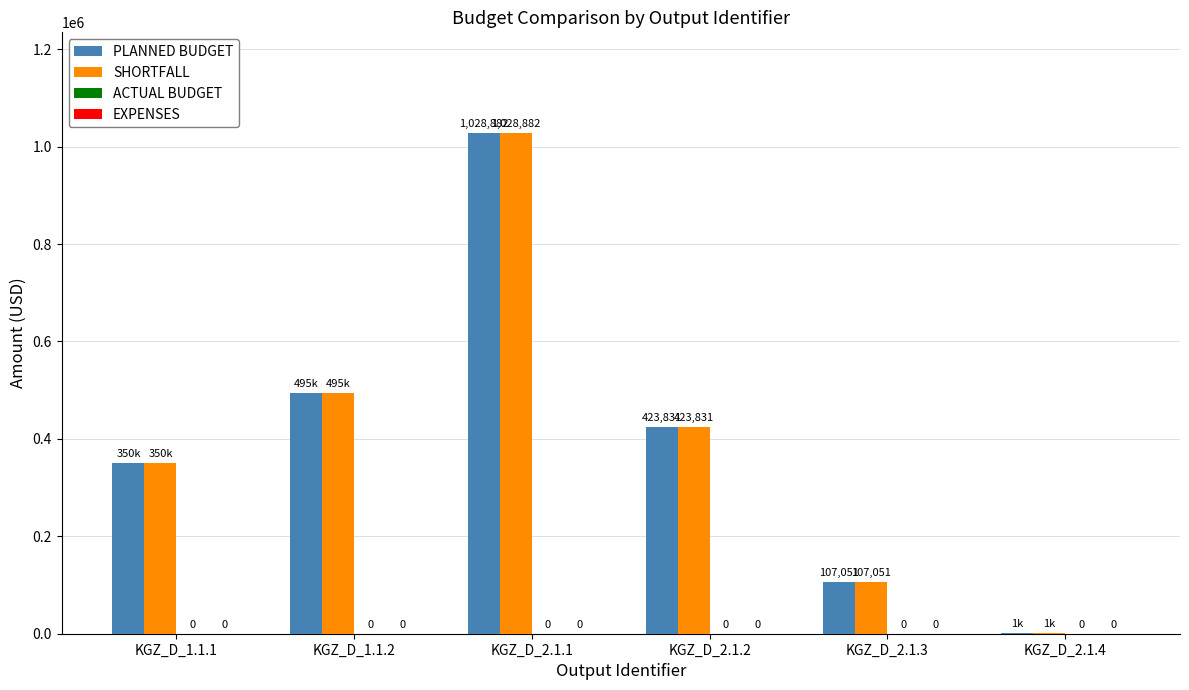

Which series has the largest total across all categories?

PLANNED BUDGET